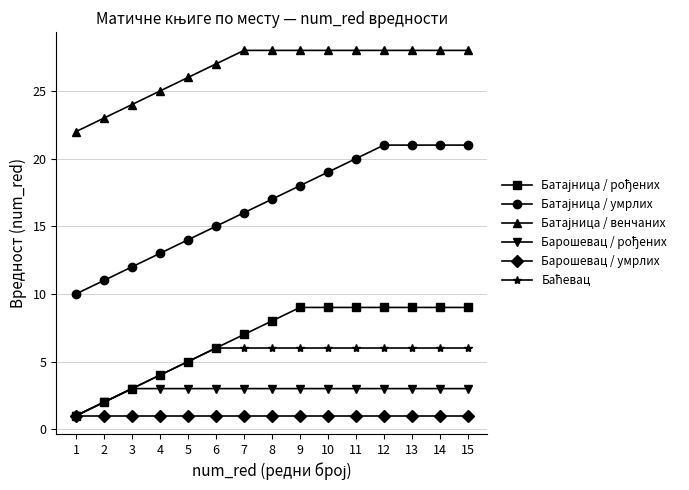

What is the maximum value shown in the chart?

28